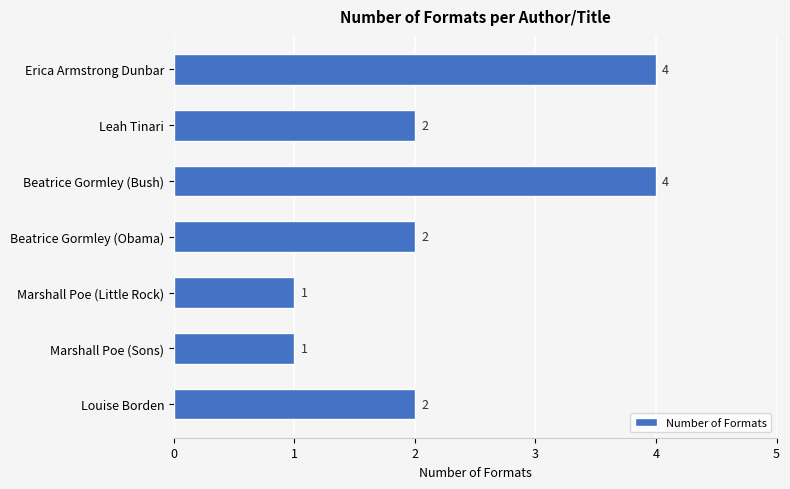

What is the greatest value displayed?

4